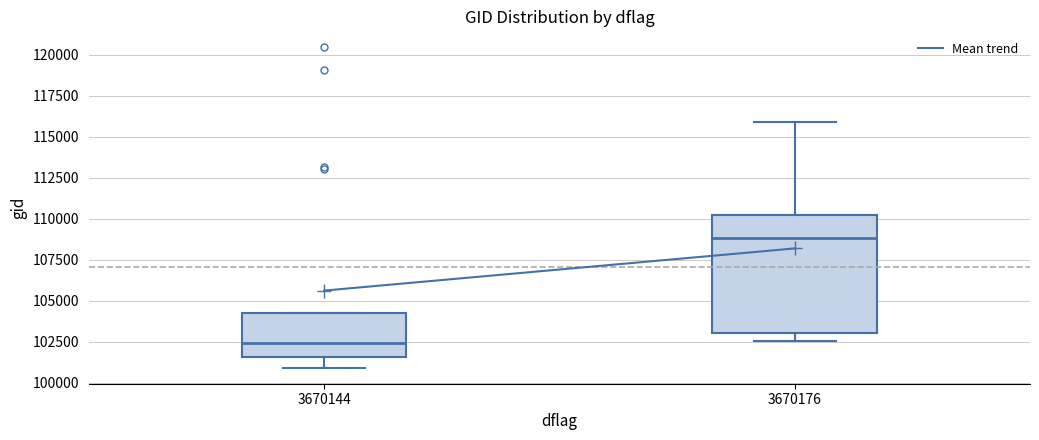

Reading left to right, read every box against the y-axis: the position of its median line, the range the box covers, and the ends of its whiskers. The values are not printed on the chart, so give them approximately, as read against the axis.

3670144: median 102500, box 101500 to 104000, whiskers 101000 to 104000
3670176: median 109000, box 103000 to 110500, whiskers 102500 to 116000